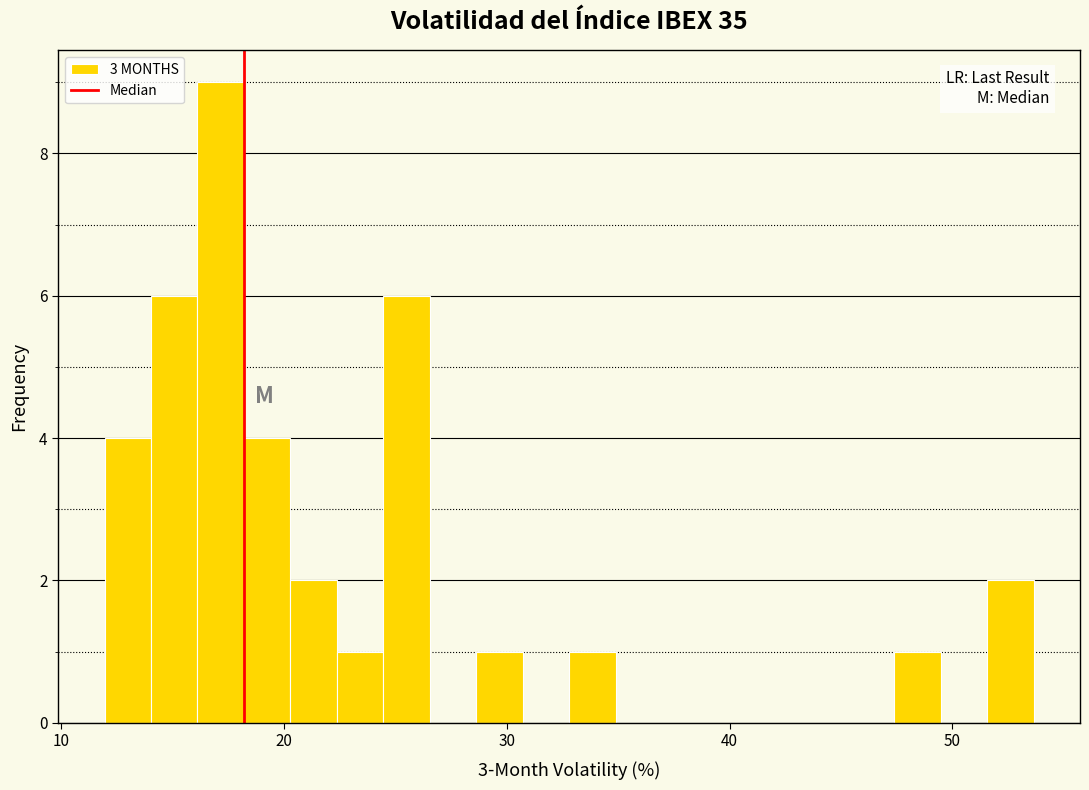

Around what value on the x-axis is the tallest bar? Give the approximate position of its centre, as read against the axis.

17